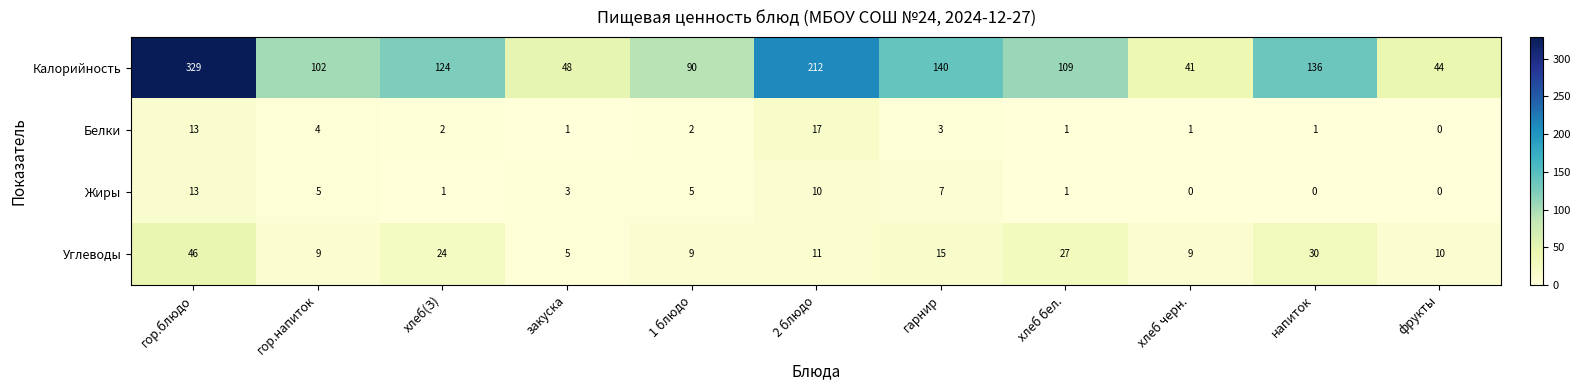

At how many categories does at least one series exceed 313?

1